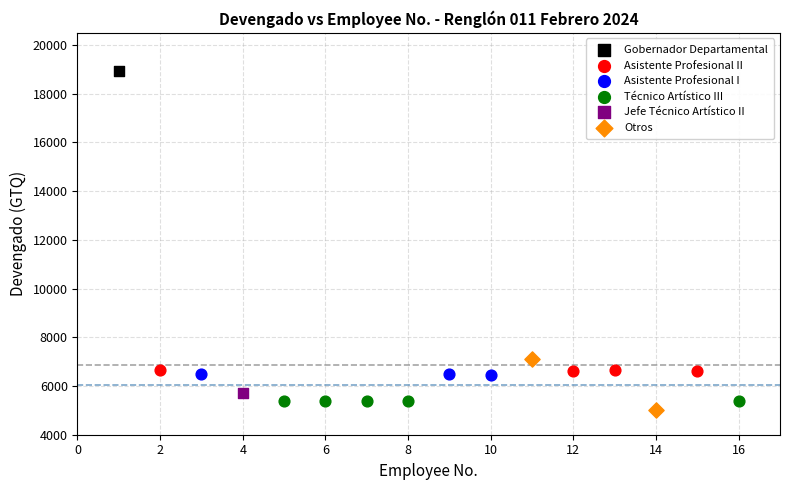

Which series reaches the maximum Y coordinate?

Gobernador Departamental